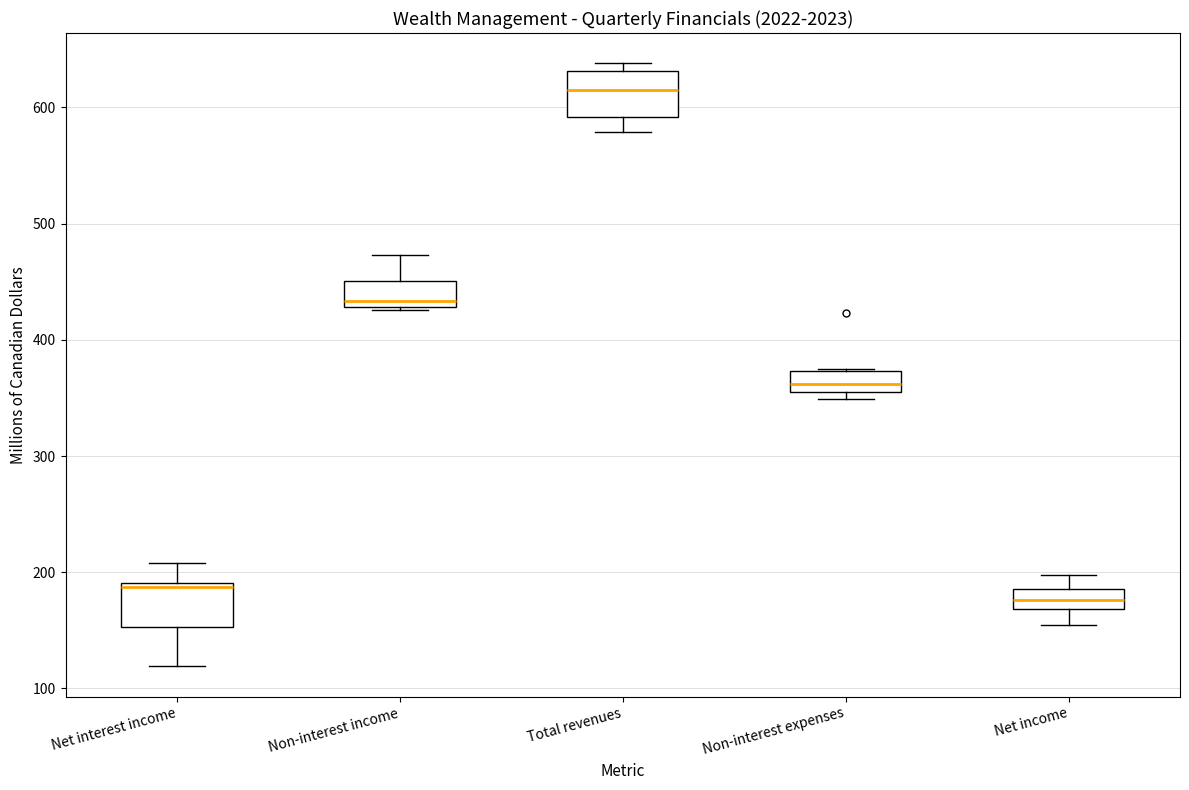

Reading left to right, transcribe this box plot: for each box, give where its median line is, the range the box spans, and where its two whiskers end, as read against the y-axis. The values are not printed on the chart, so give them approximately, as read against the axis.

Net interest income: median 190, box 150 to 190, whiskers 120 to 210
Non-interest income: median 430 (just above the box's lower edge), box 430 to 450, whiskers 430 to 470
Total revenues: median 620, box 590 to 630, whiskers 580 to 640
Non-interest expenses: median 360 (inside the box), box 360 to 370, whiskers 350 to 380
Net income: median 180, box 170 to 190, whiskers 160 to 200